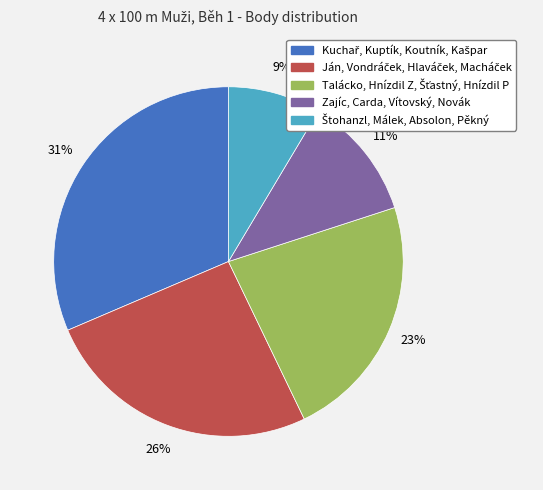

The Zajíc, Carda, Vítovský, Novák slice represents 21% of the pie. True or false?

False